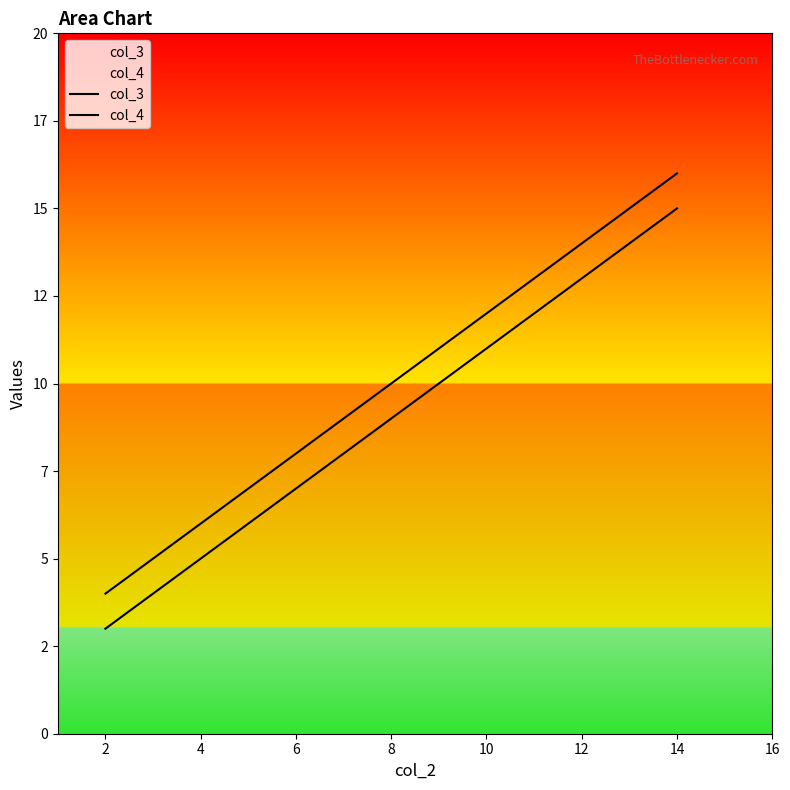

How many data points in col_3 are less than 11?

2